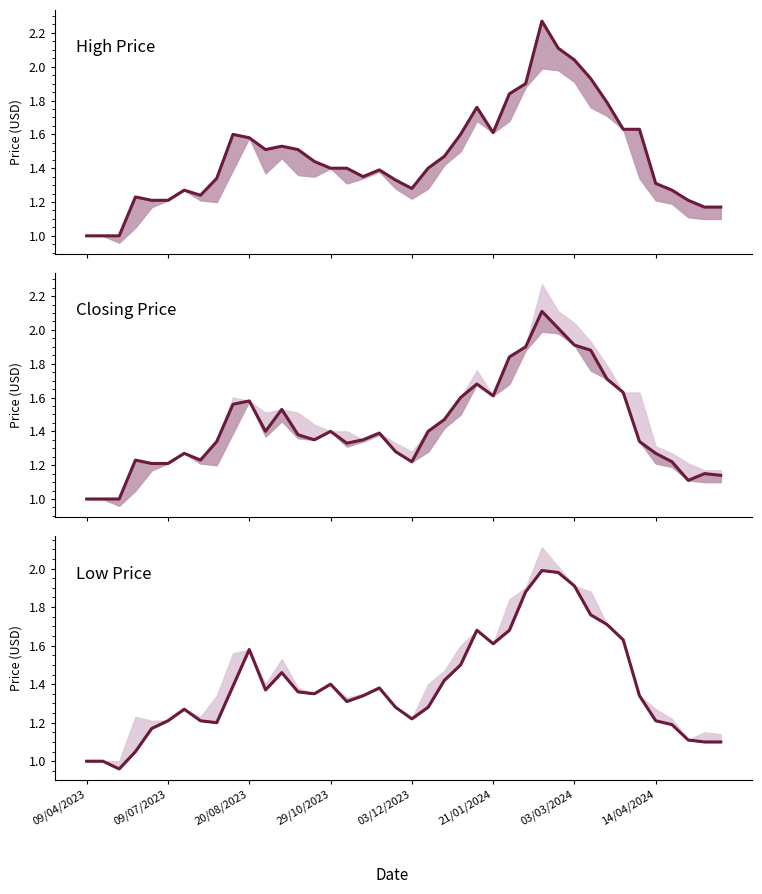

Which series has the largest total across all categories?

High Price